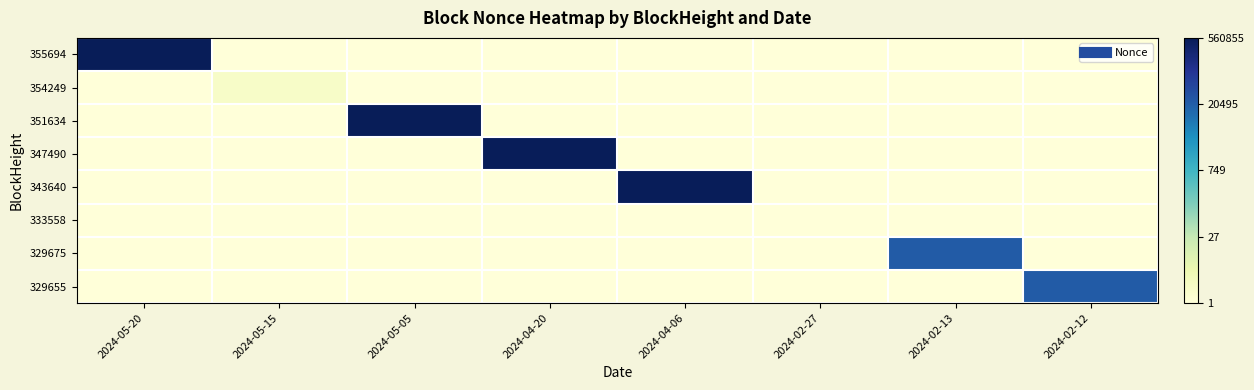

Rank the series at 2024-02-12 from lowest to highest value.

355694, 354249, 351634, 347490, 343640, 333558, 329675, 329655